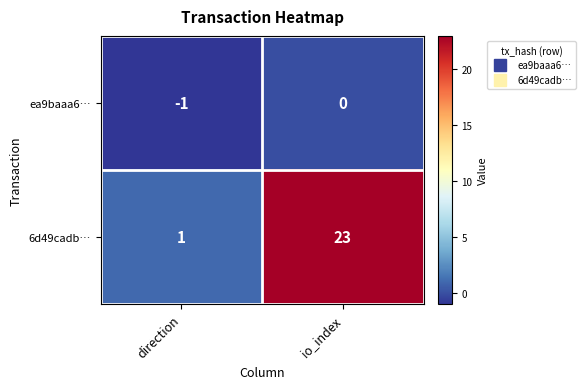

At which label is ea9baaa6… closest to 0?

io_index